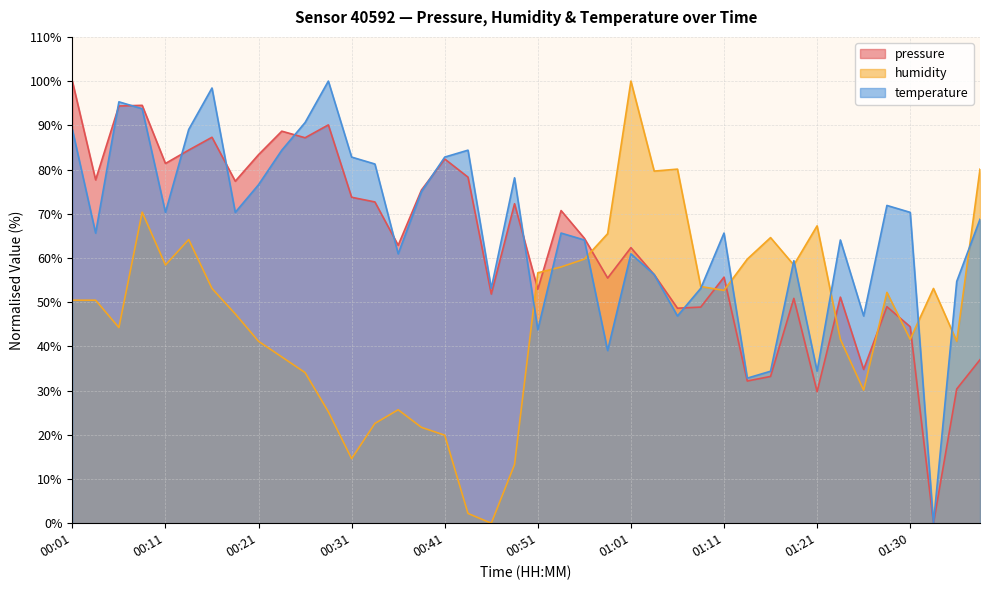

What is the highest value of the humidity series?

100.0